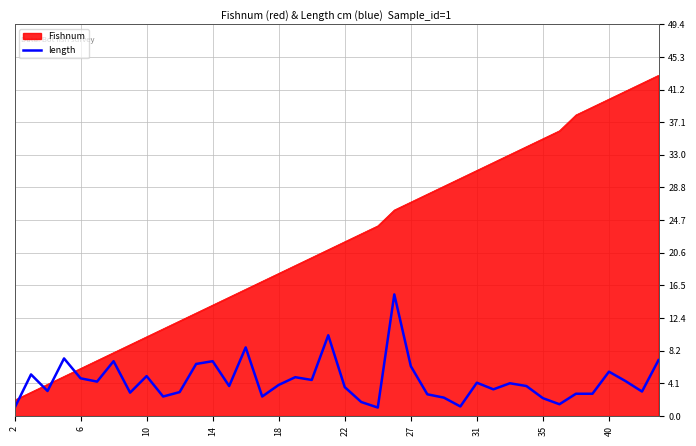

Which series has the widest spread of values?

Fishnum